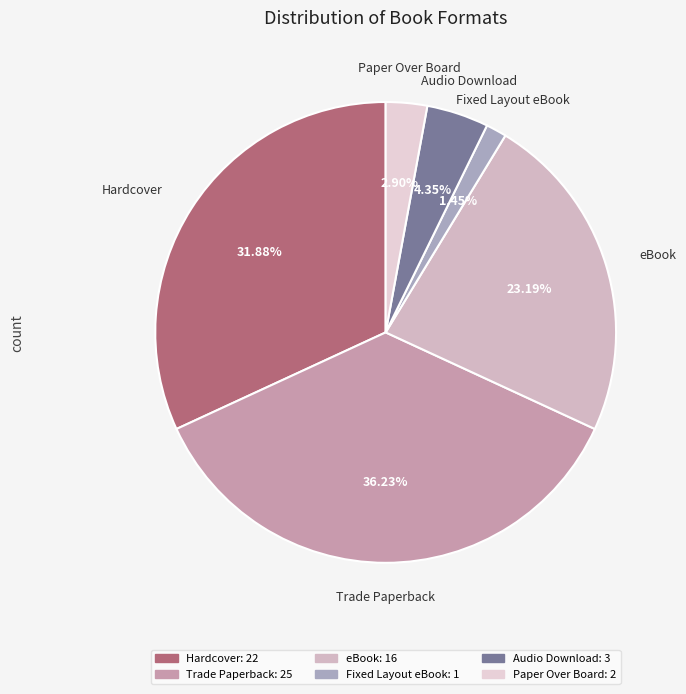

Approximately how many times larger is the value at Trade Paperback compared to Fixed Layout eBook?

25.0